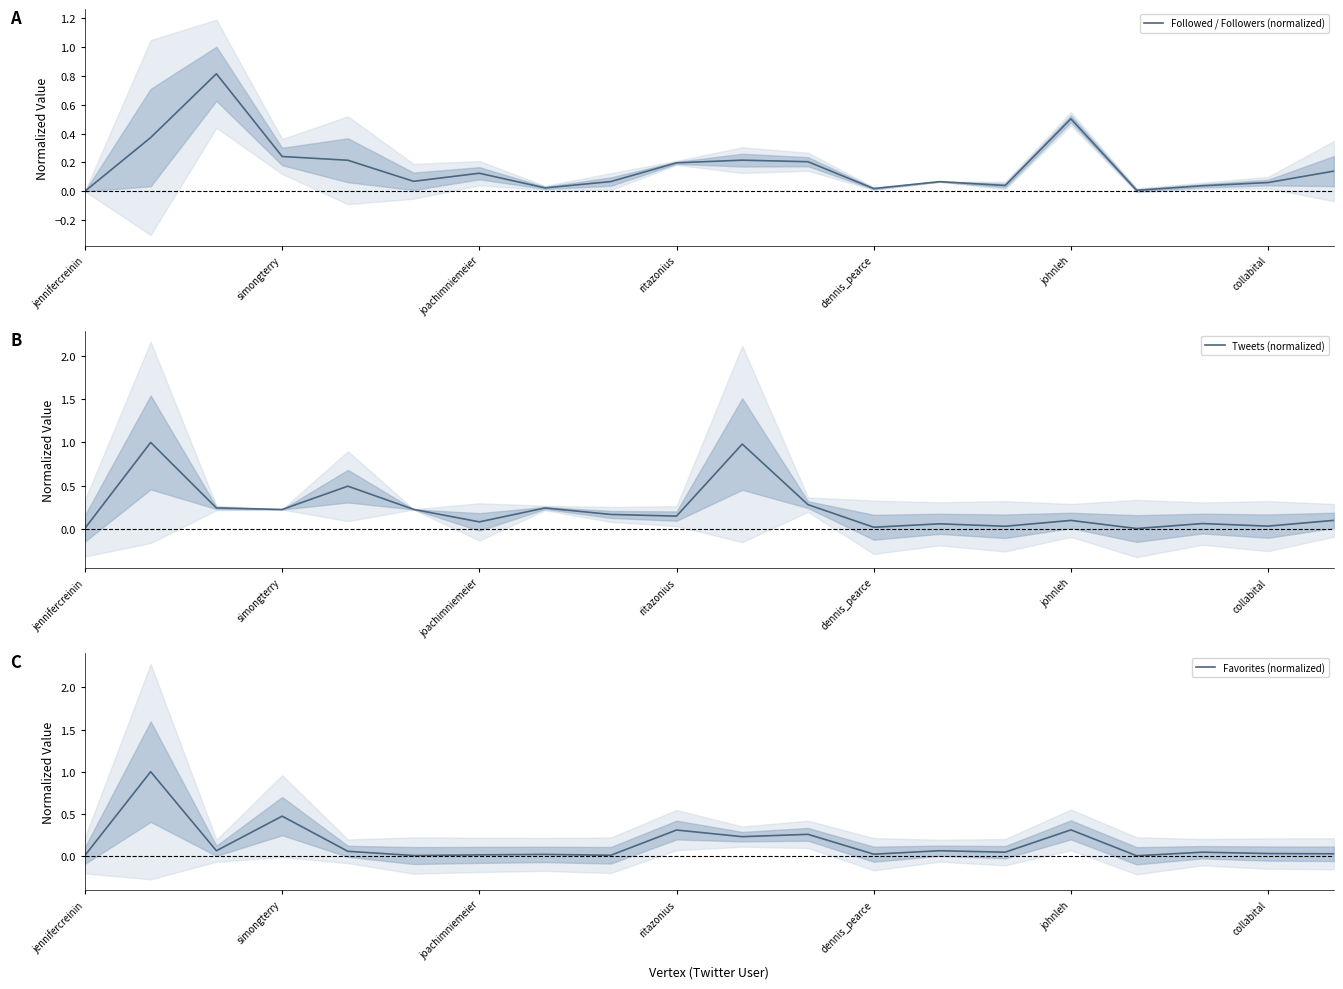

Reading right to left, transcribe all the data shown in this chart.

Followed / Followers (normalized): 0.1	0.1	0.0	0.0	0.5	0.0	0.1	0.0	0.2	0.2	0.2	0.1	0.0	0.1	0.1	0.2	0.2	0.8	0.4	0.0
Tweets (normalized): 0.1	0.0	0.1	0.0	0.1	0.0	0.1	0.0	0.3	1.0	0.1	0.2	0.2	0.1	0.2	0.5	0.2	0.2	1.0	0.0
Favorites (normalized): 0.0	0.0	0.0	0.0	0.3	0.0	0.1	0.0	0.3	0.2	0.3	0.0	0.0	0.0	0.0	0.1	0.5	0.1	1.0	0.0